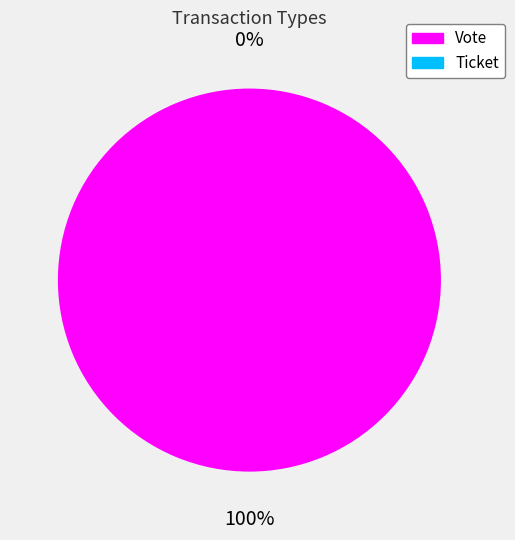

True or false: Ticket accounts for 0% of the total.

True